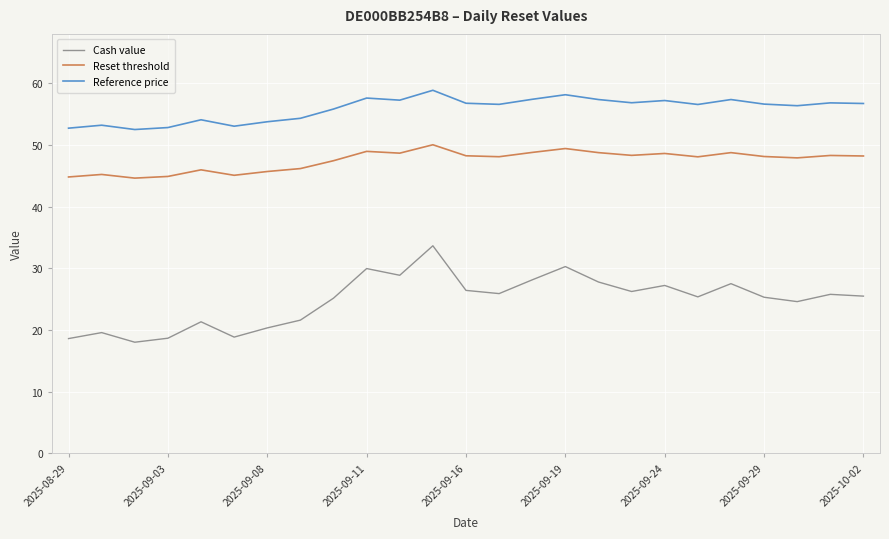

Which series has the largest total across all categories?

Reference price